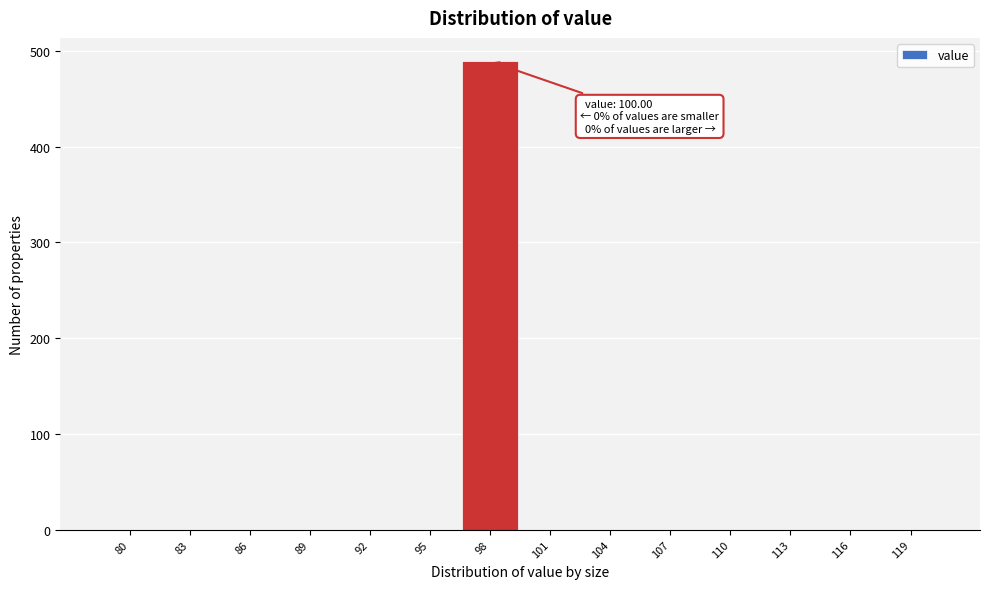

Reading right to left, transcribe all the data shown in this chart.

119=0	116=0	113=0	110=0	107=0	104=0	101=0	98=489	95=0	92=0	89=0	86=0	83=0	80=0